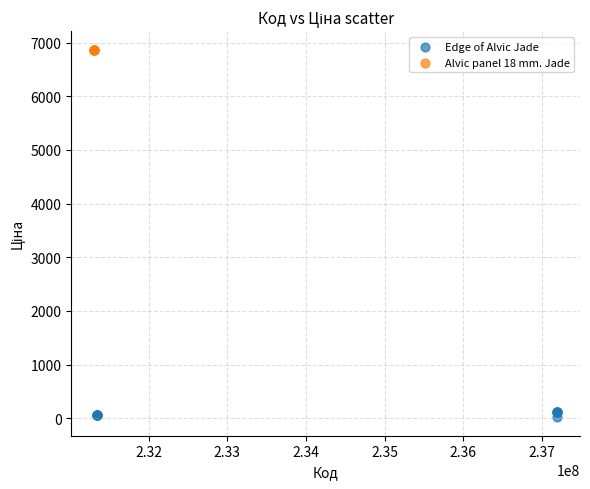

Which series reaches the maximum Y coordinate?

Alvic panel 18 mm. Jade